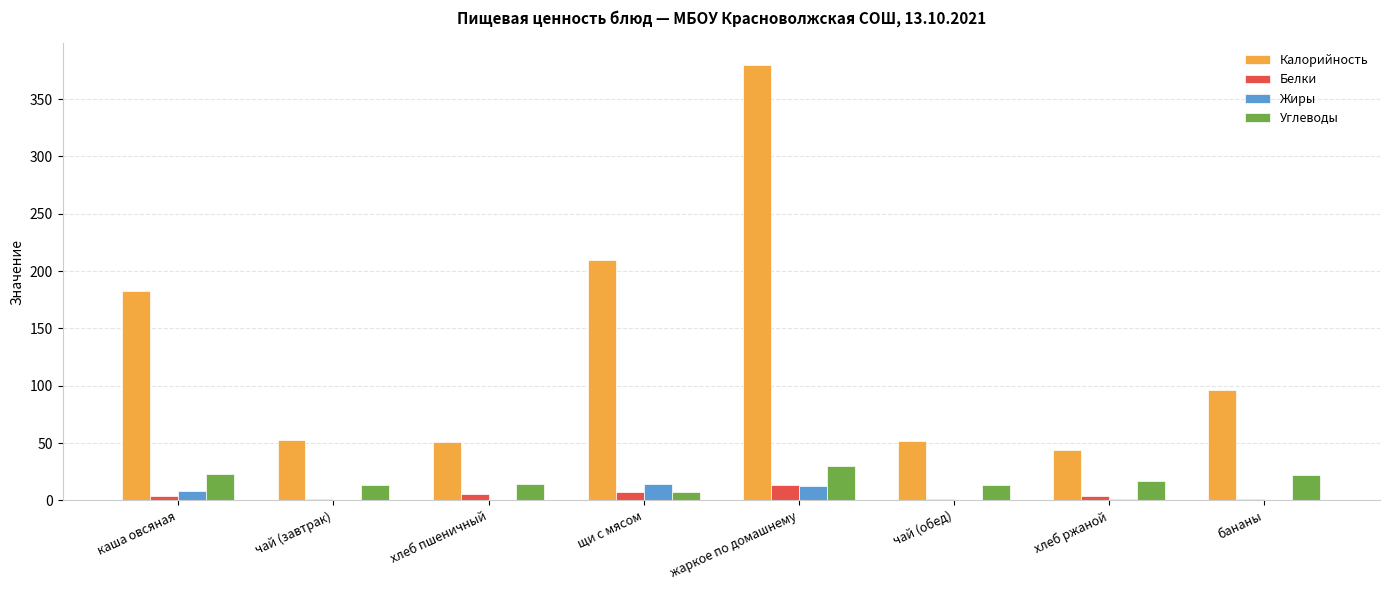

What is the average value of the Углеводы series?

17.6